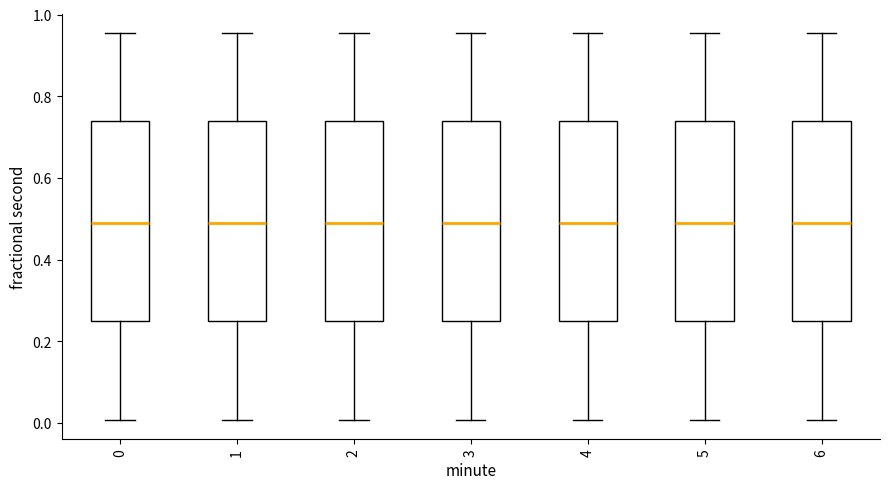

Reading left to right, transcribe this box plot: for each box, give where its median line is, the range the box spans, and where its two whiskers end, as read against the y-axis. The values are not printed on the chart, so give them approximately, as read against the axis.

0: median 0.50, box 0.26 to 0.74, whiskers 0.00 to 0.96
1: median 0.50, box 0.26 to 0.74, whiskers 0.00 to 0.96
2: median 0.50, box 0.26 to 0.74, whiskers 0.00 to 0.96
3: median 0.50, box 0.26 to 0.74, whiskers 0.00 to 0.96
4: median 0.50, box 0.26 to 0.74, whiskers 0.00 to 0.96
5: median 0.50, box 0.26 to 0.74, whiskers 0.00 to 0.96
6: median 0.50, box 0.26 to 0.74, whiskers 0.00 to 0.96